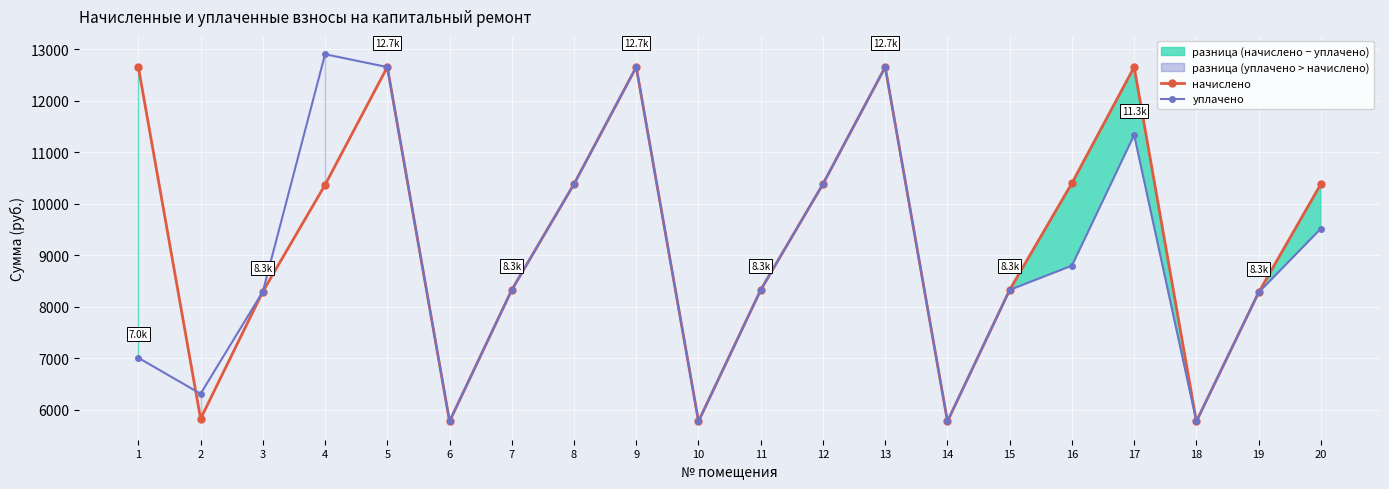

What value does the уплачено series have at 7?

8329.7